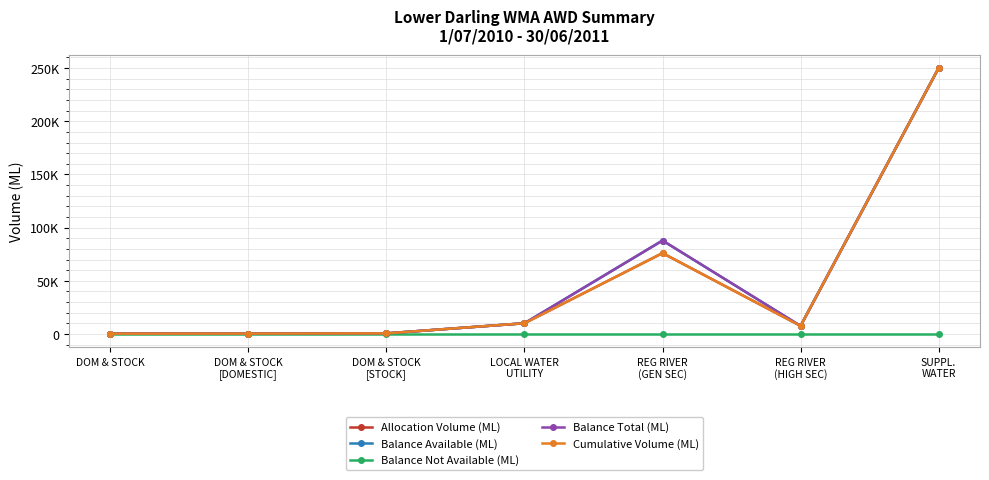

Which category has the lowest value in the Balance Available (ML) series?

DOM & STOCK